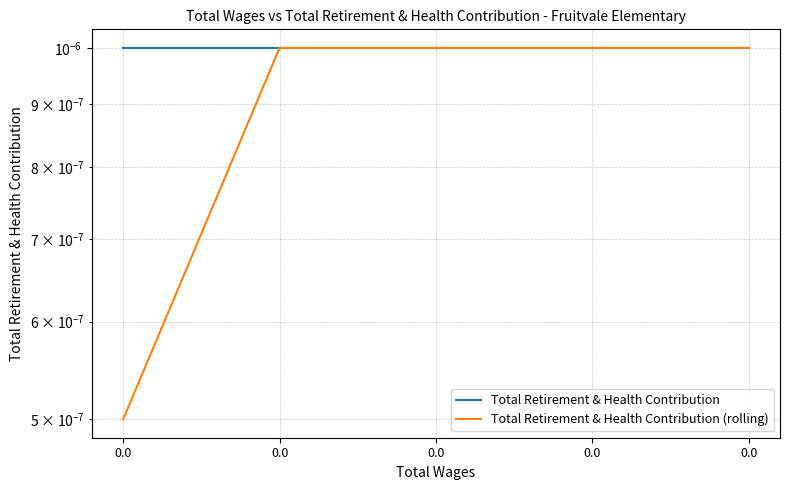

Is it true that Total Retirement & Health Contribution (rolling) equals 0.0 at 0.0?

True